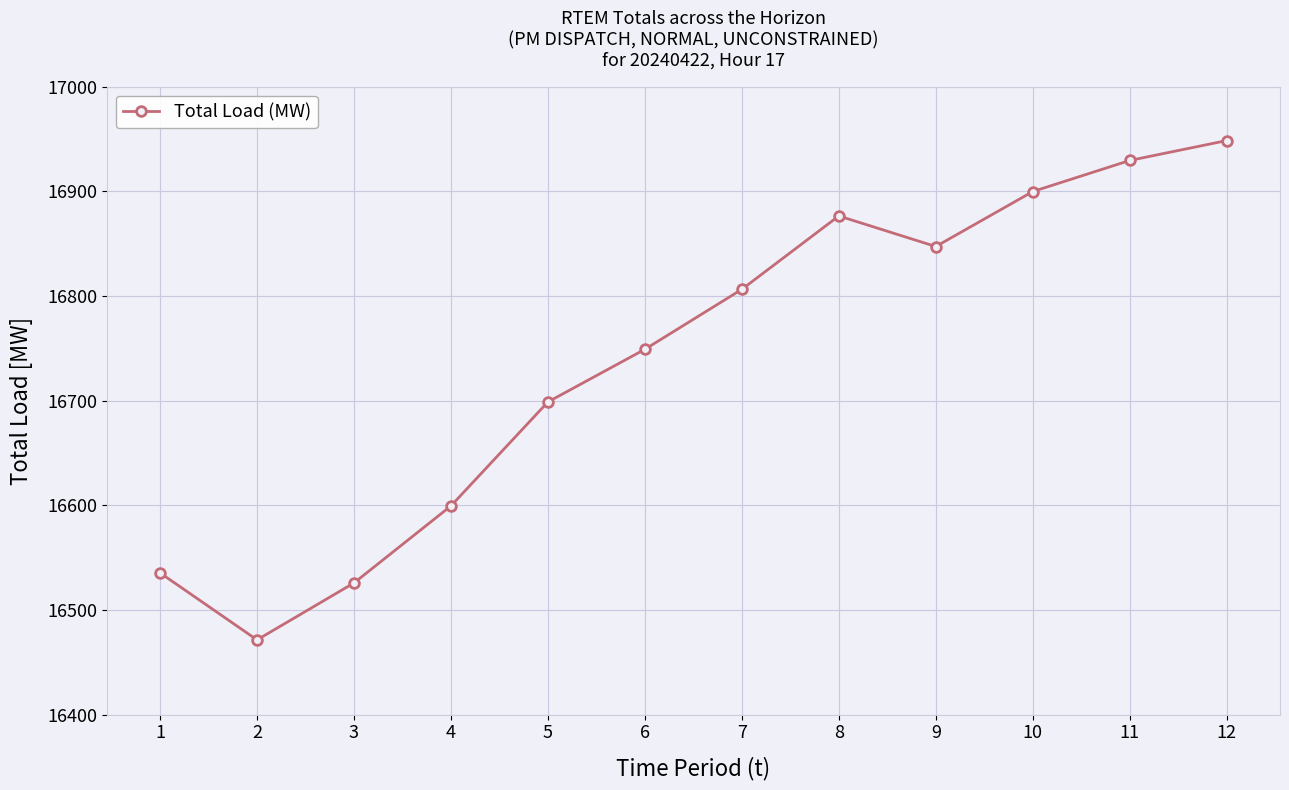

What is the value of the 9th point from the left?

16847.3